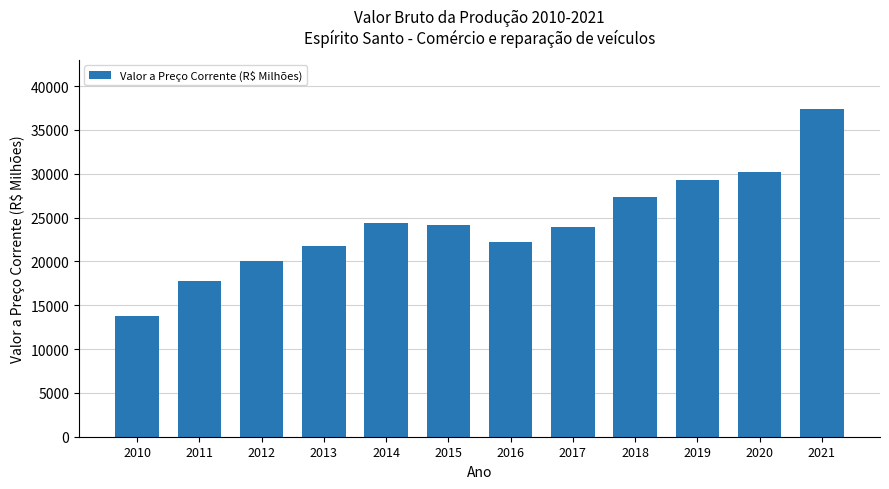

What is the average value?

24343.8